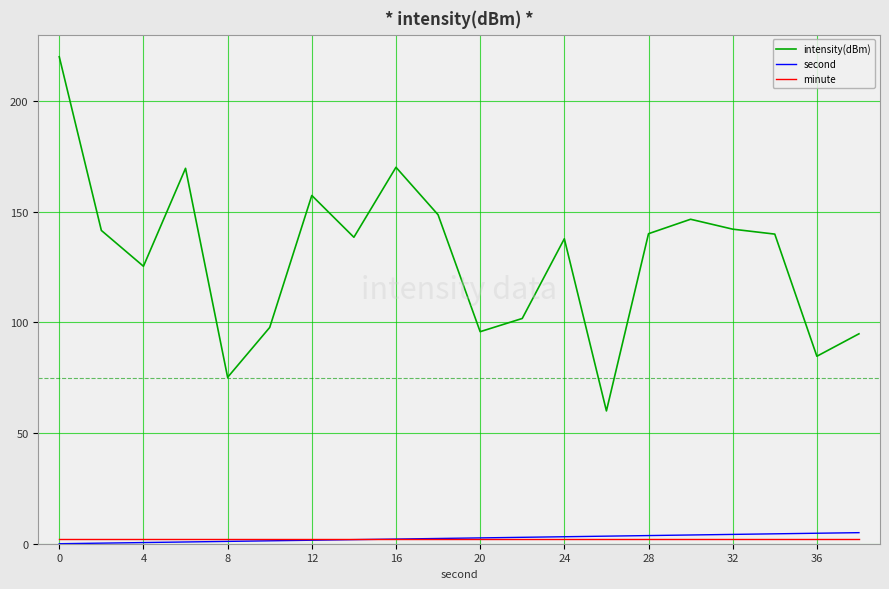

True or false: second and intensity(dBm) intersect in this chart.

False